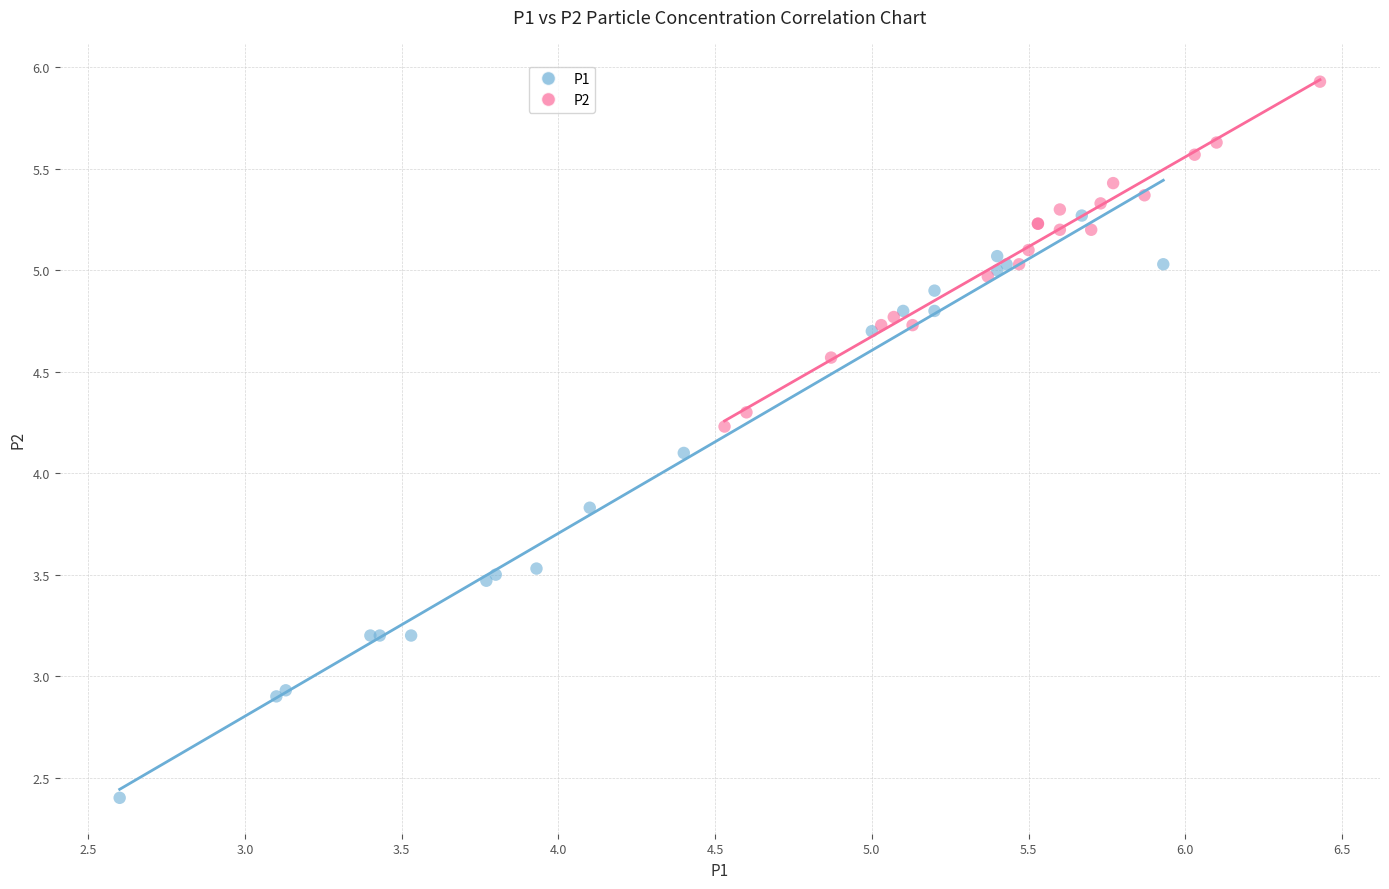

What are all the series names shown in the legend?

P1, P2